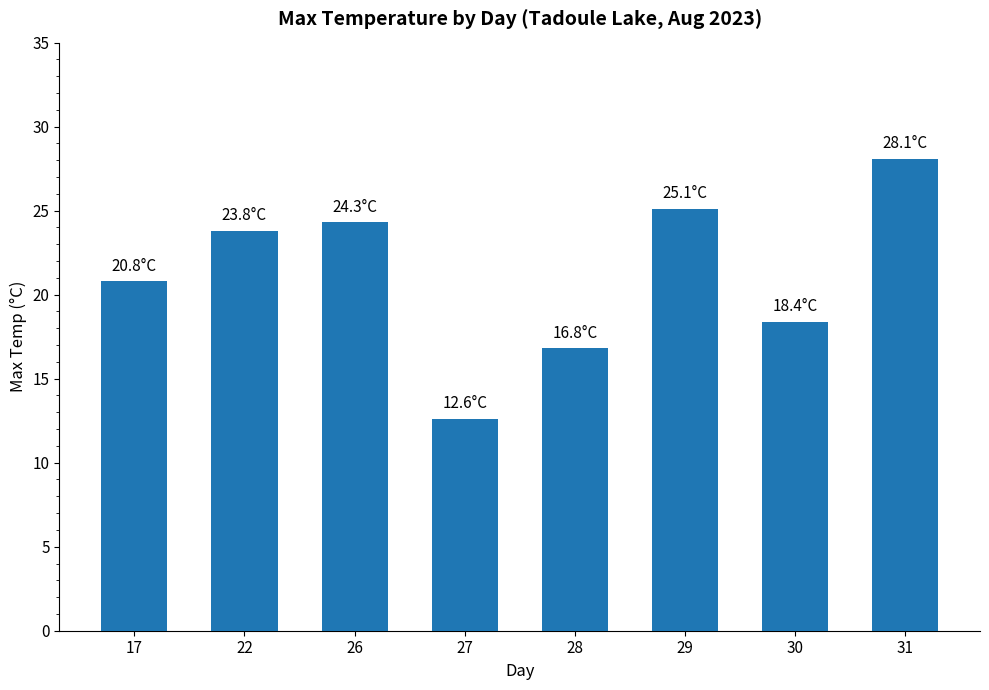

The chart shows a value of 37.8 at 26. True or false?

False